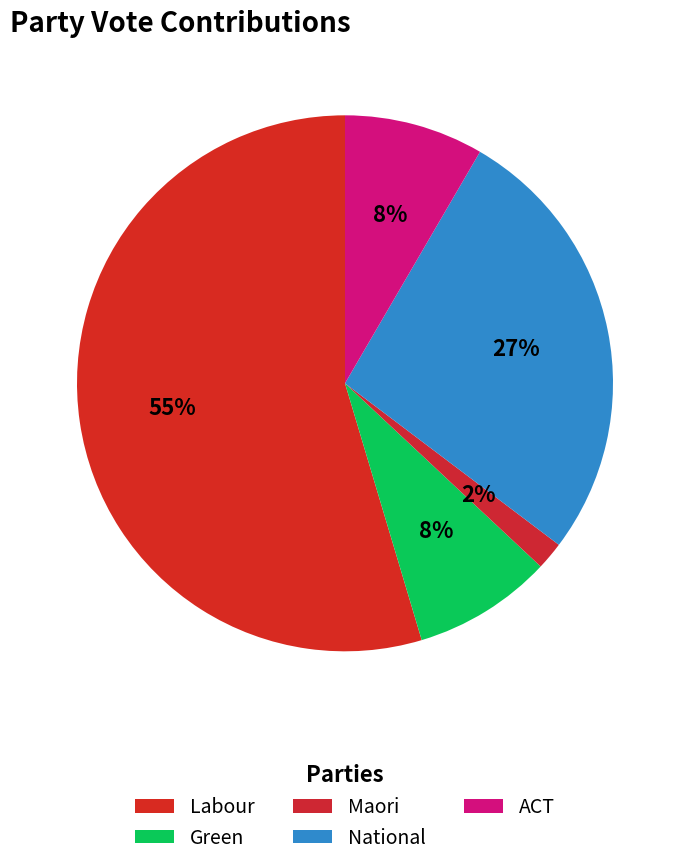

Rank the categories by value from lowest to highest.

Maori, Green, ACT, National, Labour